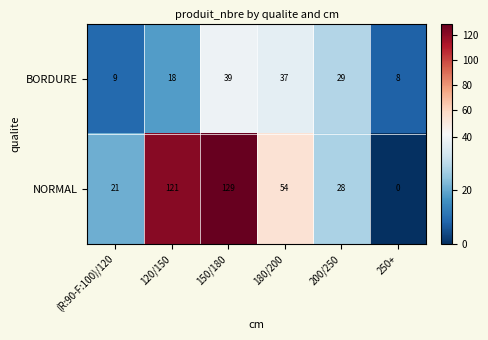

Which category has the highest value across all series?

150/180